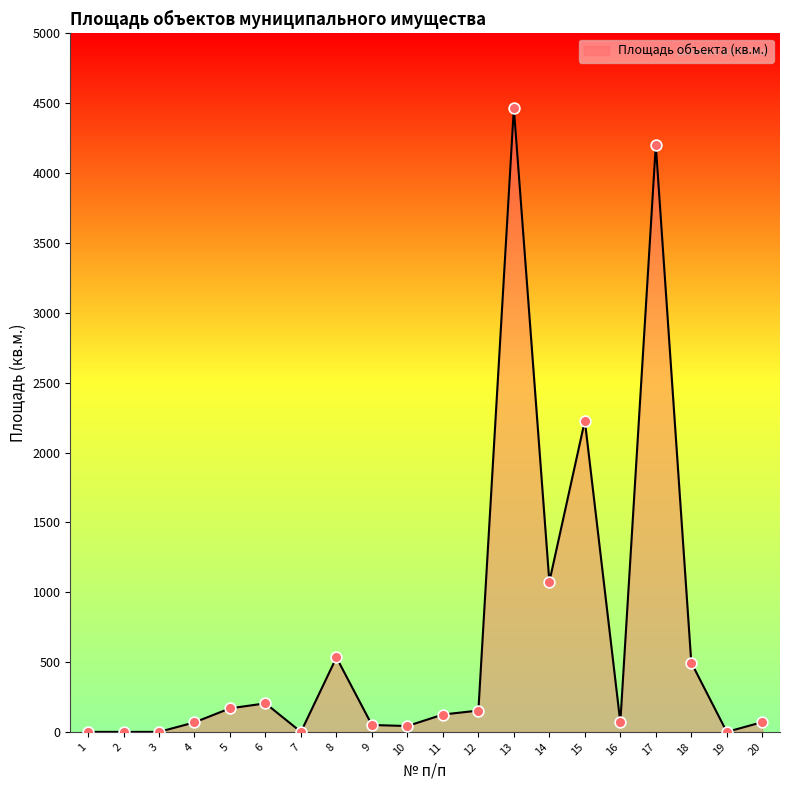

What is the ratio of the value at 13 to the value at 20?

63.8